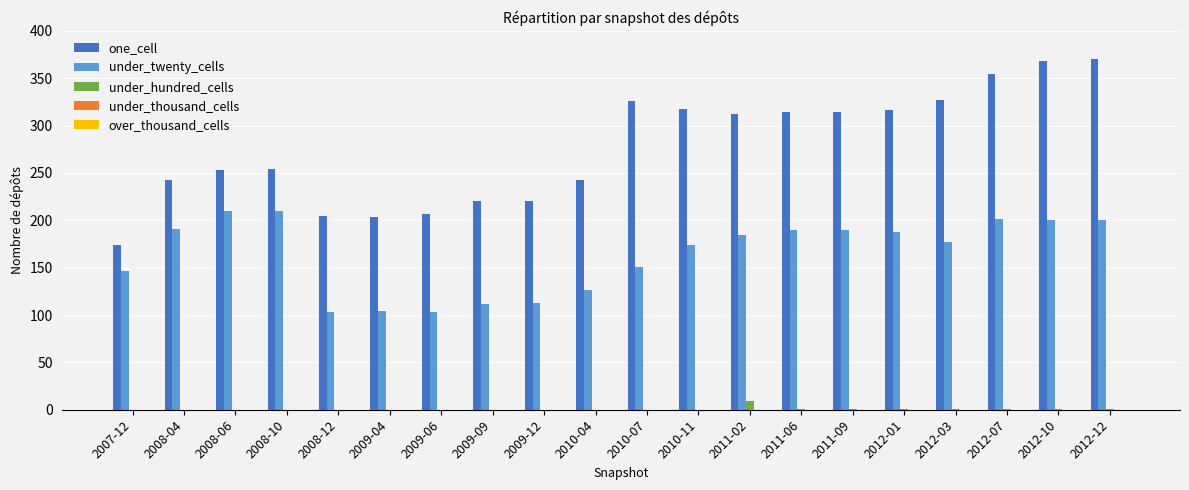

Where is under_twenty_cells nearest to the value 156?

2010-07